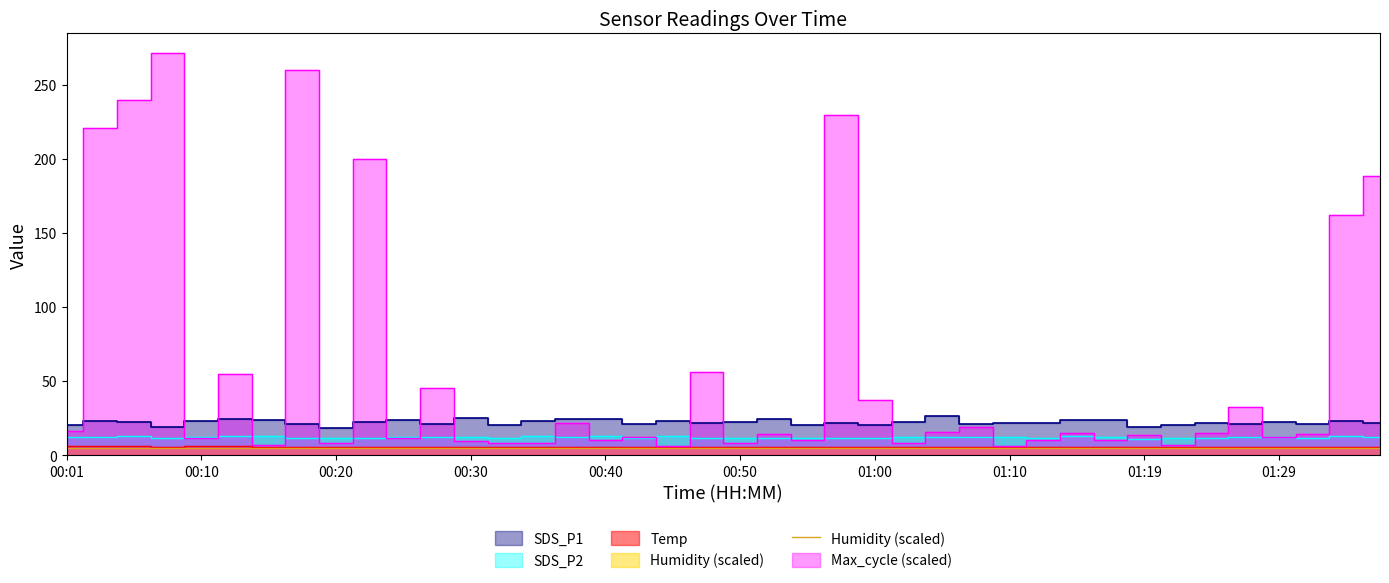

The value of SDS_P2 at 00:52 is 11.6. True or false?

True